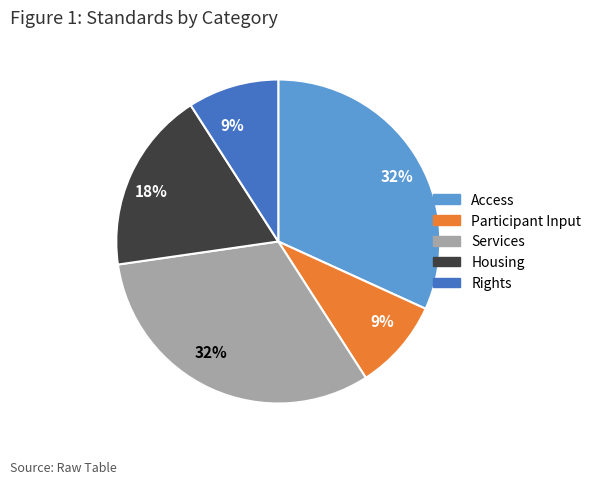

To the nearest percent, what is the average slice percentage?

20%